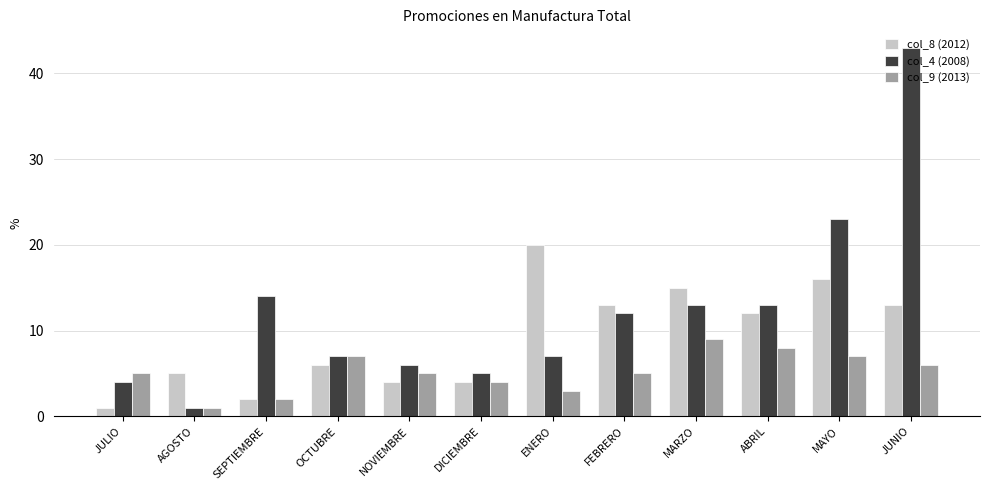

How many data points in col_8 (2012) are less than 12?

6